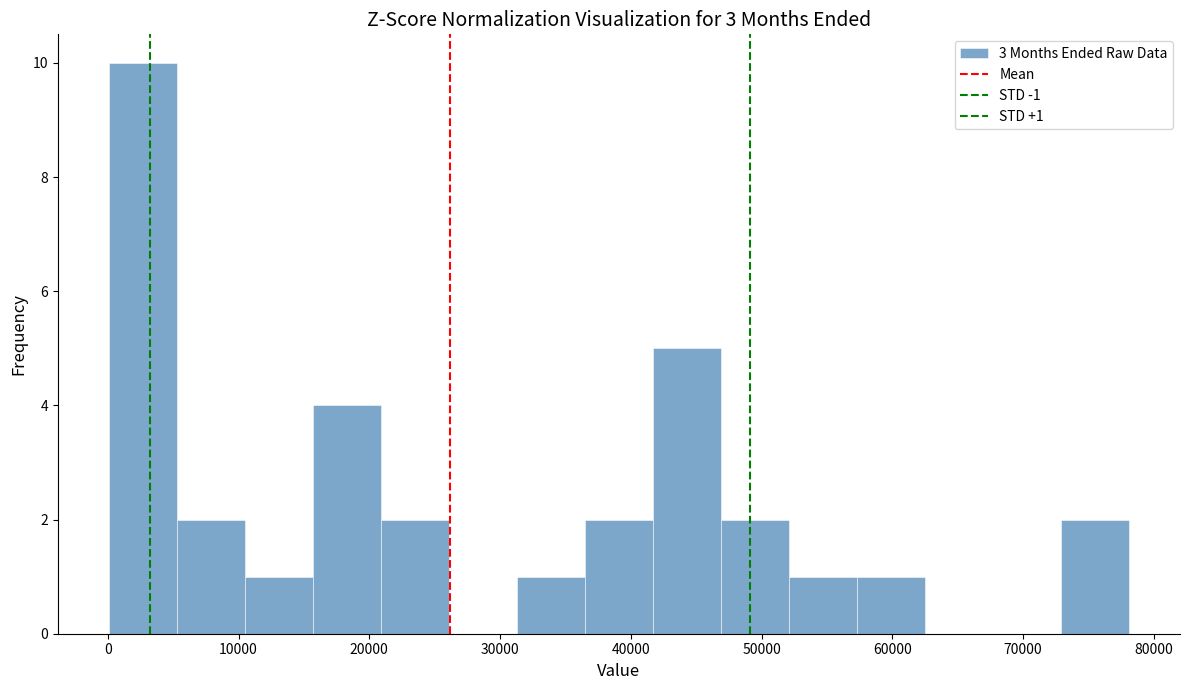

Over which range of the x-axis is the bar tallest?

0 to 5000